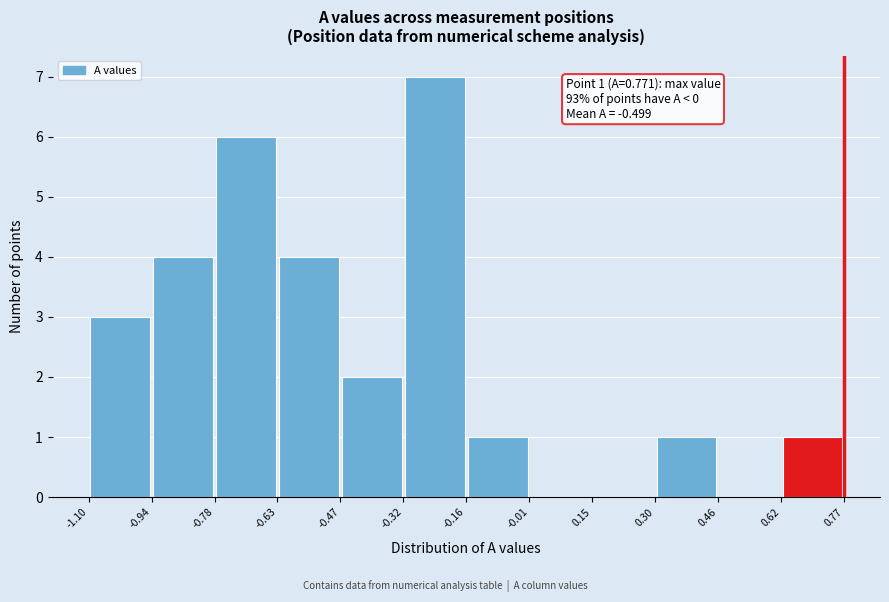

Which range on the x-axis has the tallest bar?

-0.32 to -0.16